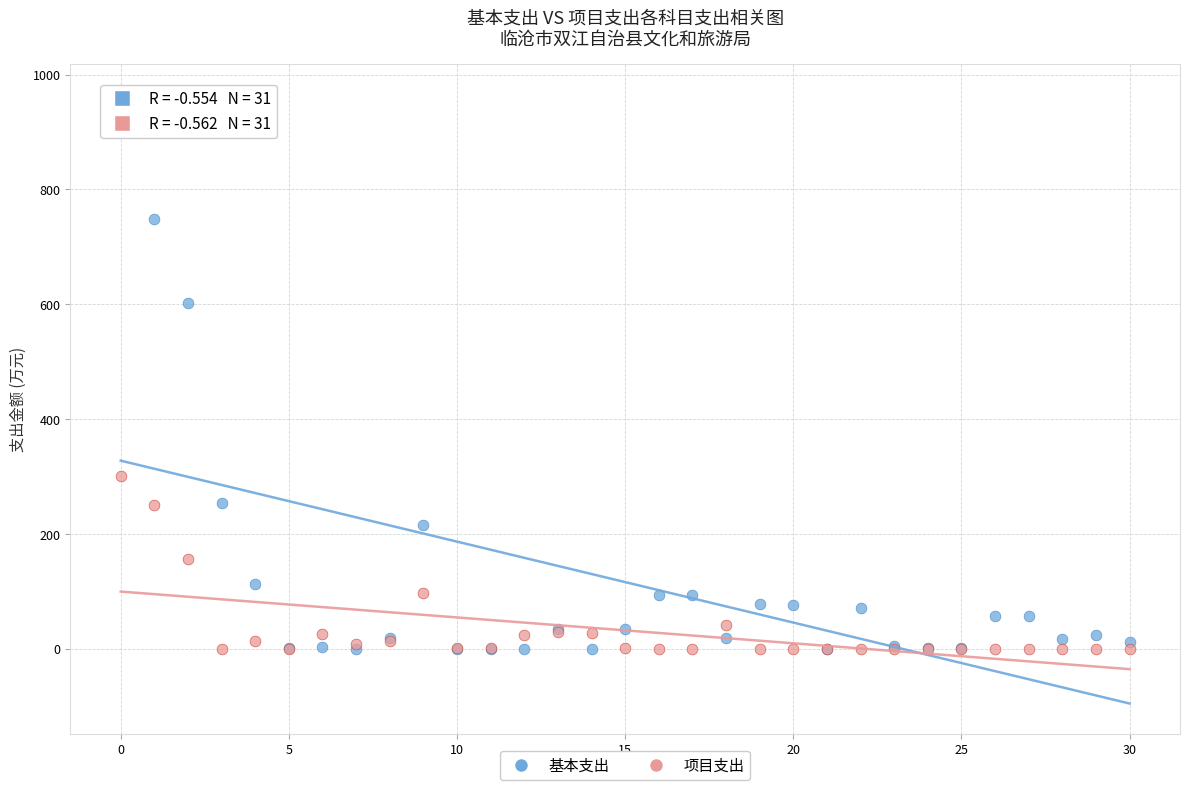

What are all the series names shown in the legend?

基本支出, 项目支出